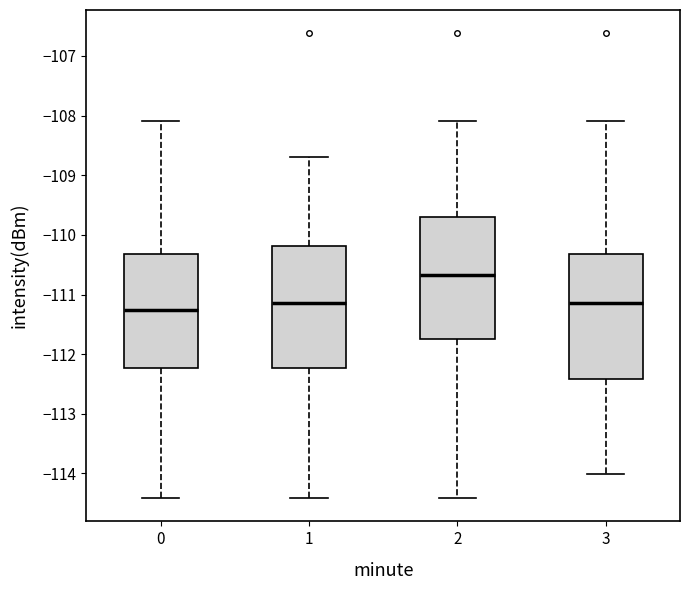

Which box has the lowest median line?

0